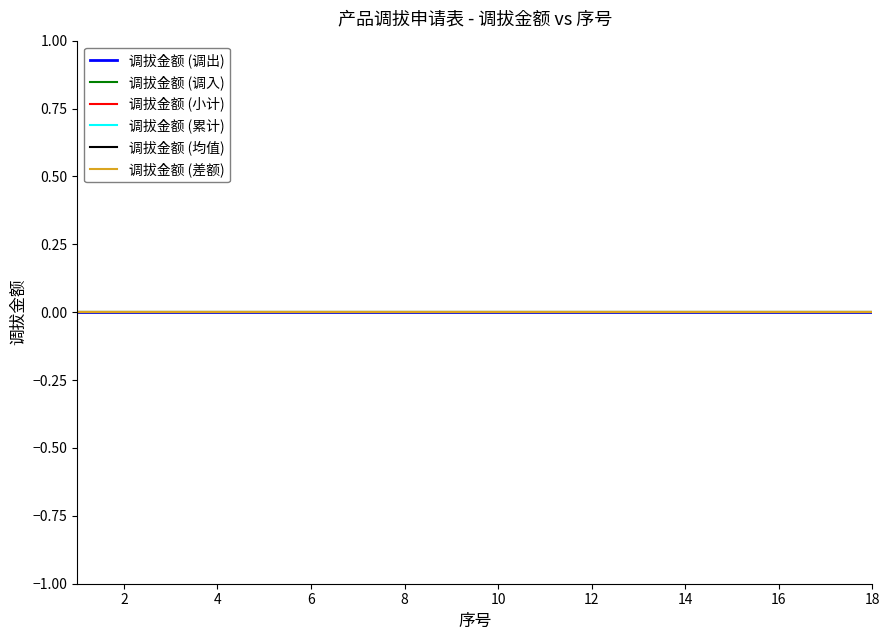

How many data points does each series have?

18